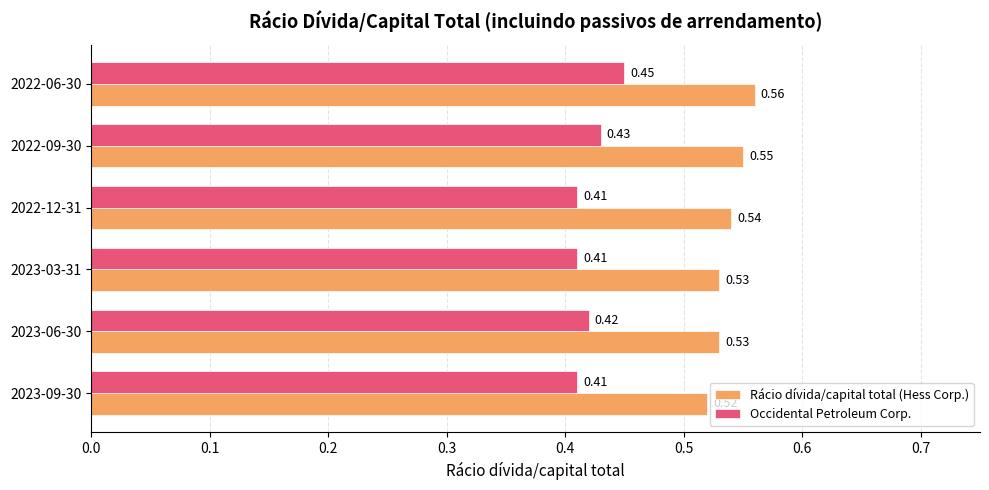

Count the Rácio dívida/capital total (Hess Corp.) values in the range 0 to 1.

6